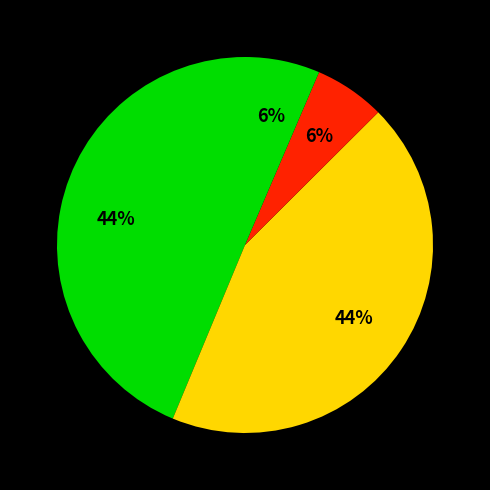

To the nearest percent, what is the difference between the largest and smallest slice percentages?

38%